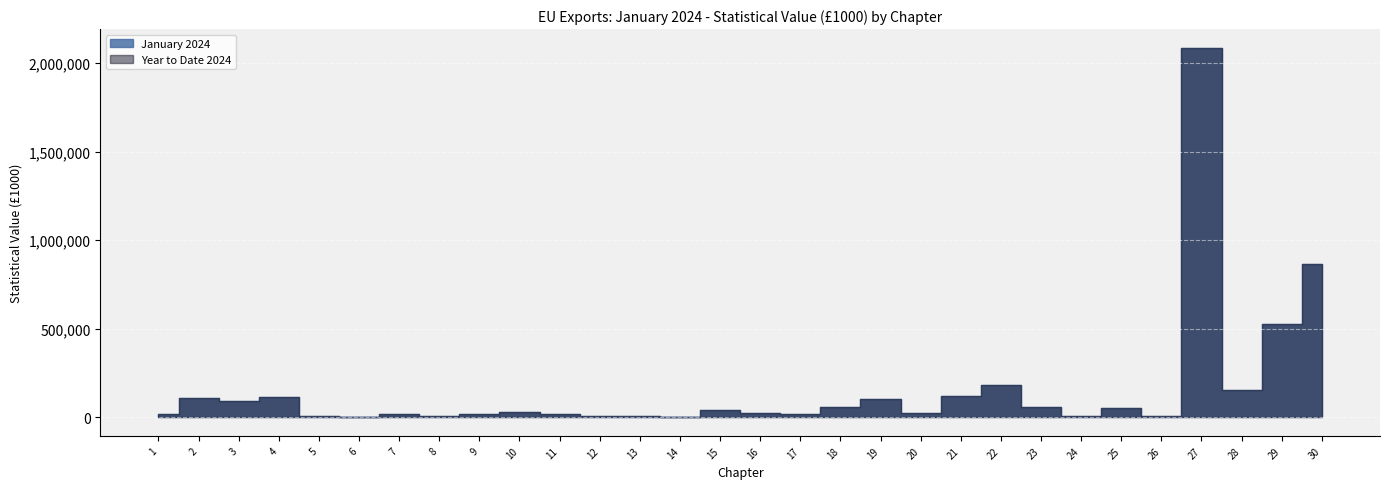

The Year to Date 2024 series shows 6491 at 24. True or false?

True